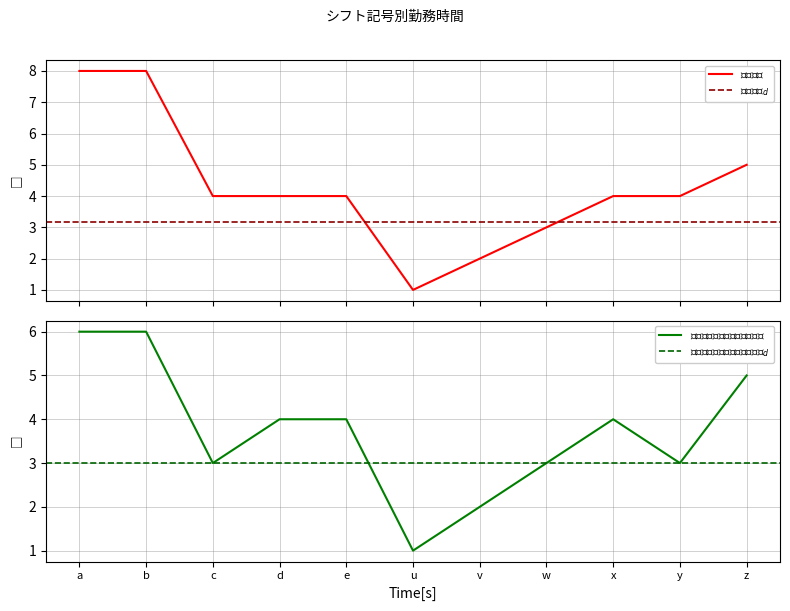

In 勤務時間, how many points are lower than both neighbors (excluding endpoints)?

1